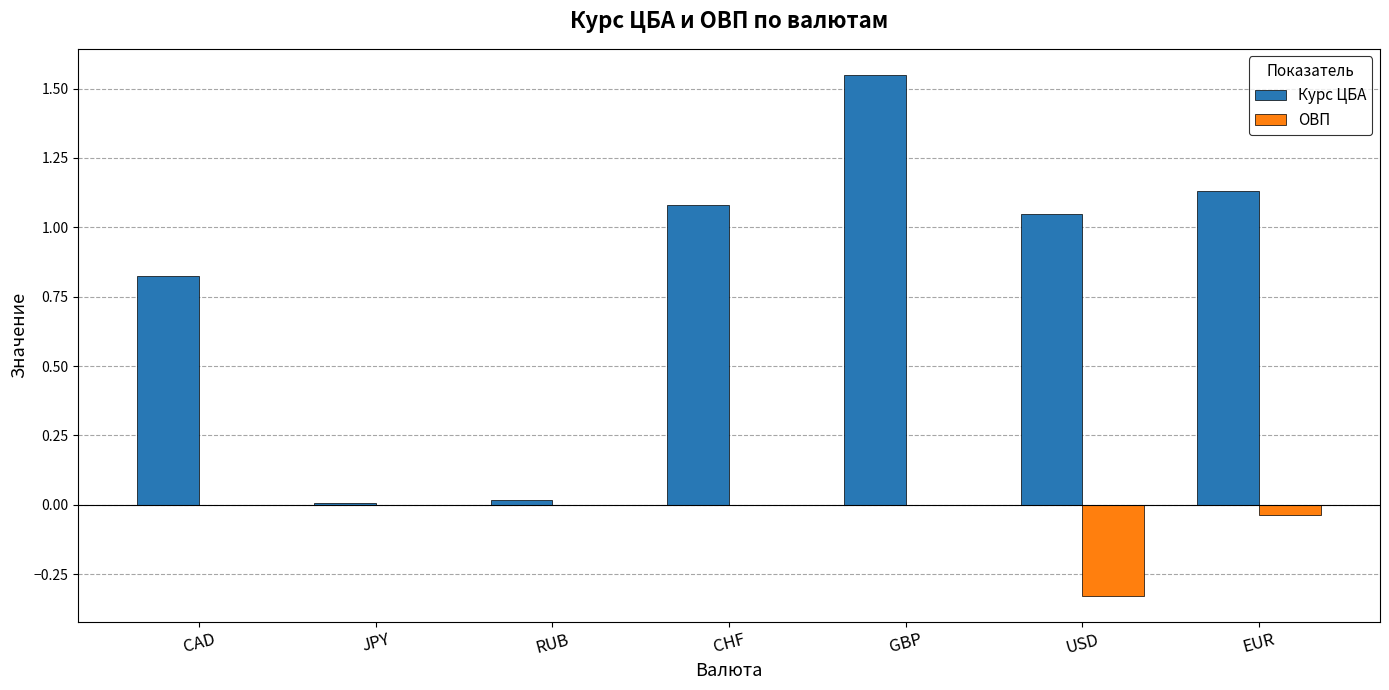

Which label corresponds to the largest value in the chart?

GBP